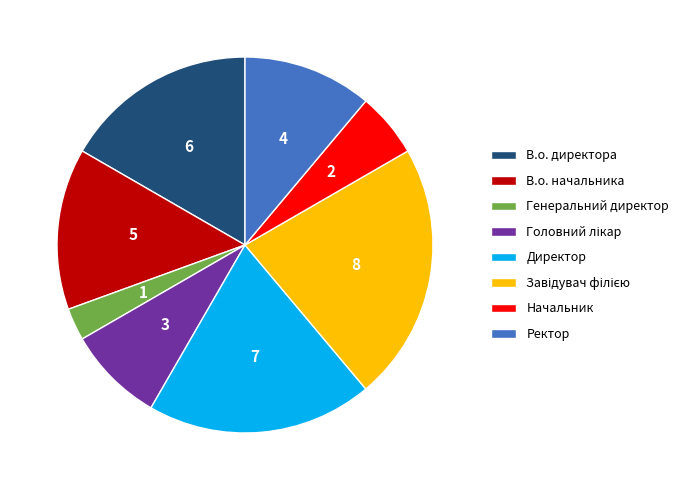

Is the sum of В.о. директора and В.о. начальника greater than half?

No